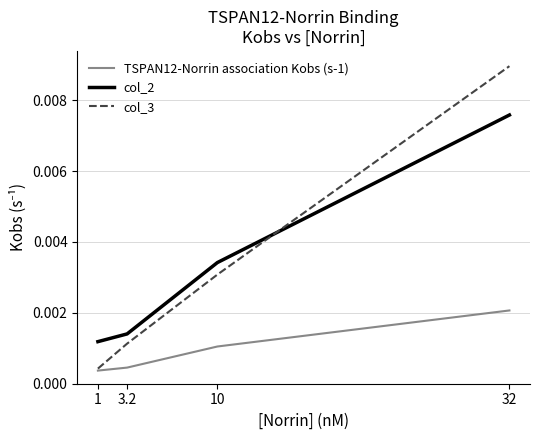

Count the number of data series in this chart.

3